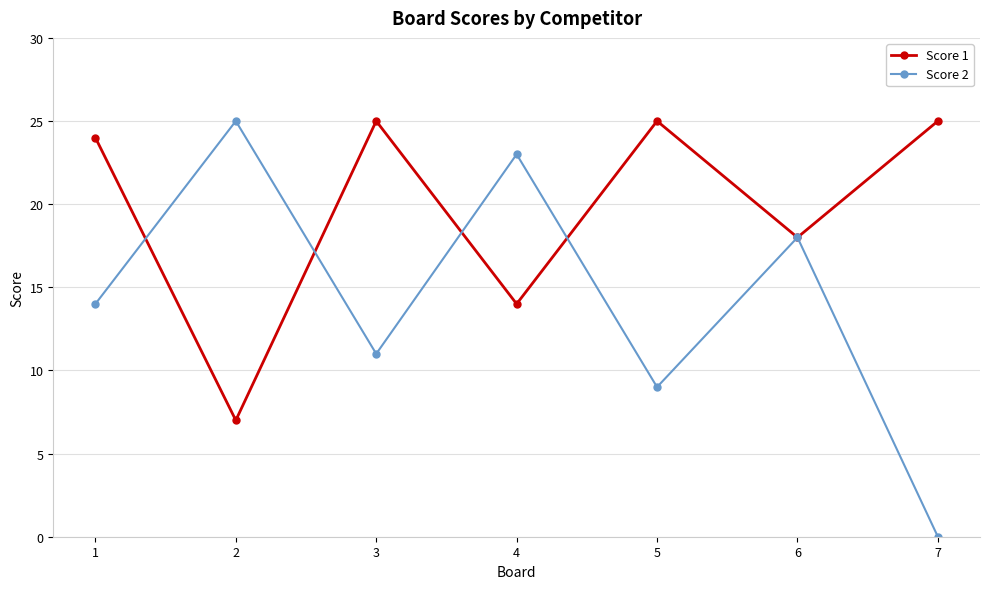

Reading left to right, extract all data points from this chart.

Score 1: 1=24	2=7	3=25	4=14	5=25	6=18	7=25
Score 2: 1=14	2=25	3=11	4=23	5=9	6=18	7=0